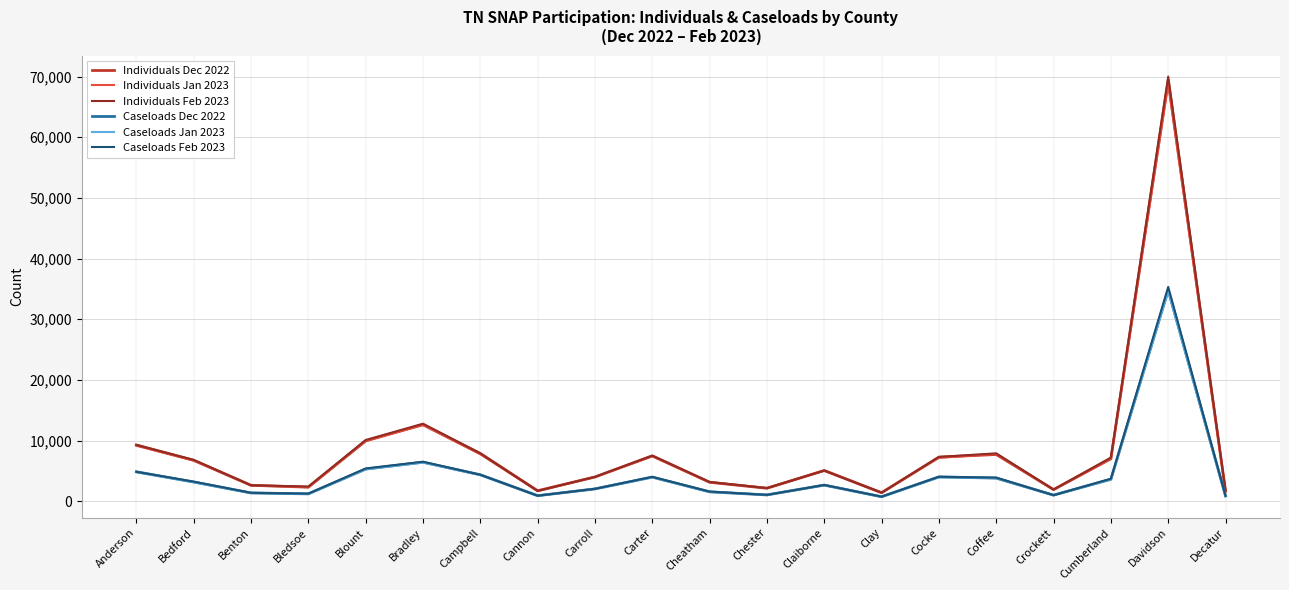

Is the value of Caseloads Feb 2023 at Carroll greater than the value of Individuals Jan 2023 at Davidson?

No